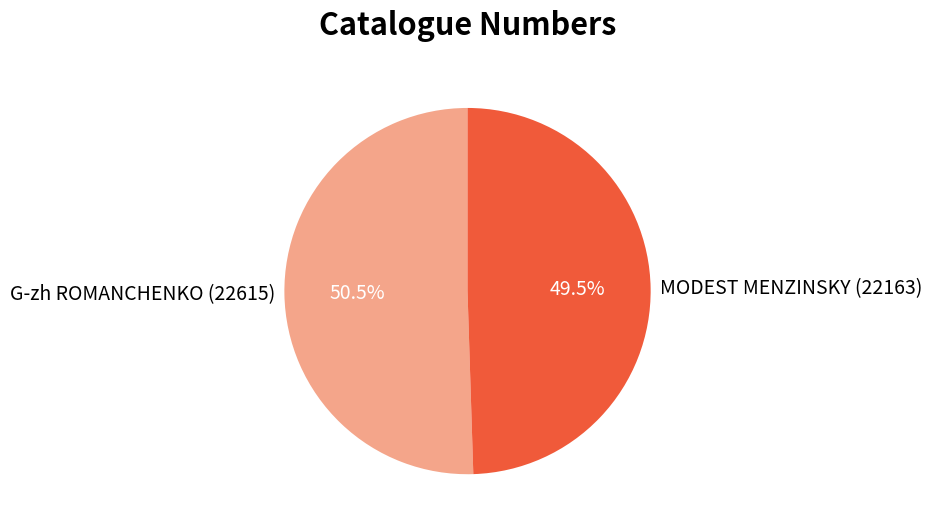

Combined, what portion of the pie is G-zh ROMANCHENKO (22615) and MODEST MENZINSKY (22163)?

100.0%